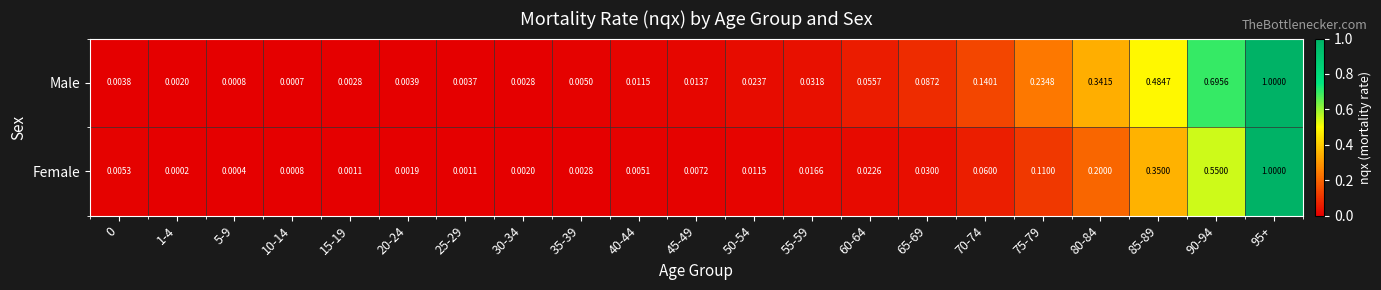

At how many categories does at least one series exceed 0?

21